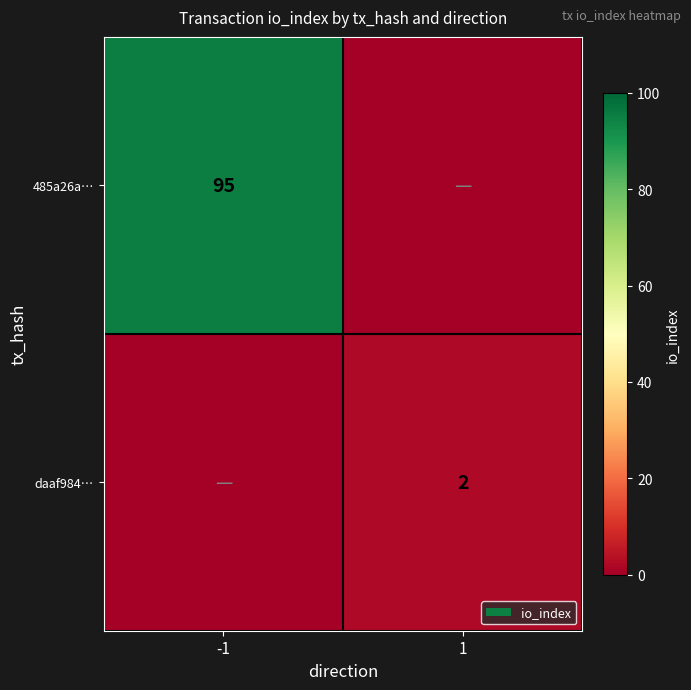

The value of 485a26a… at -1 is 152. True or false?

False